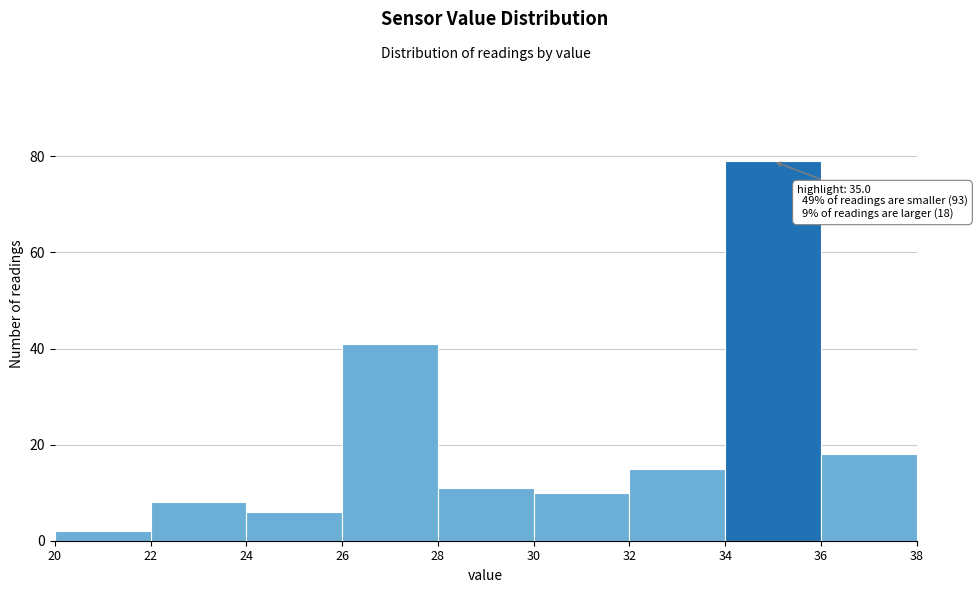

Which range on the x-axis has the tallest bar?

34 to 36